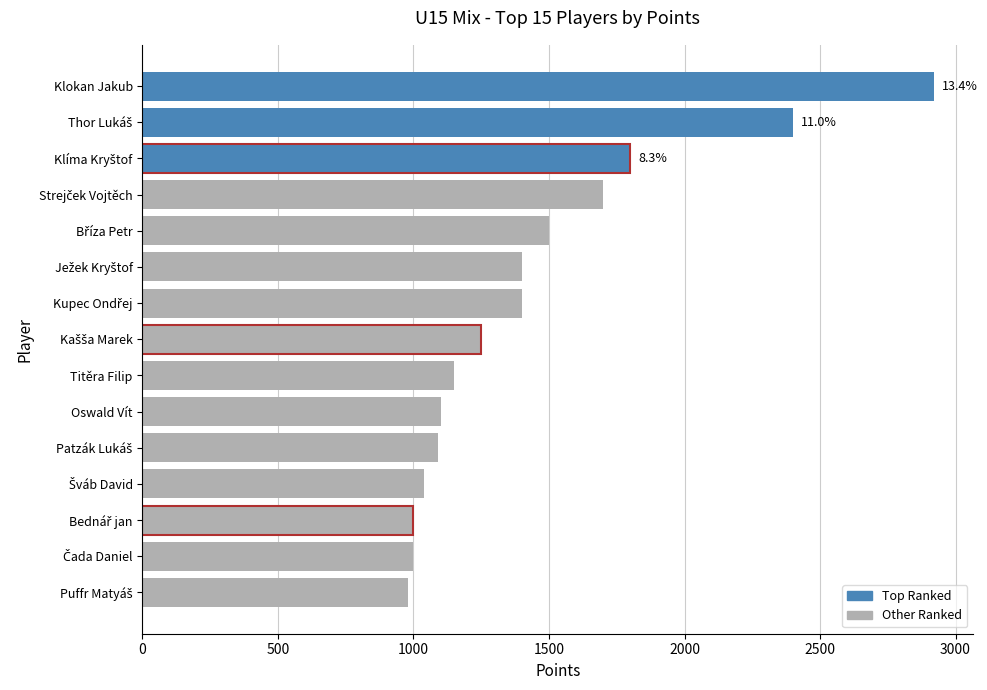

Read the value at Oswald Vít.

1100